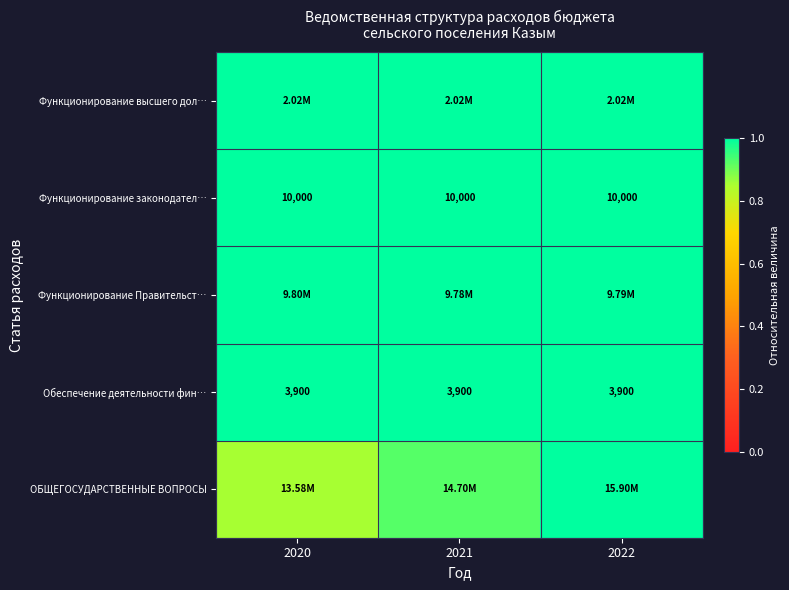

Which series changed the most between 2020 and 2022?

ОБЩЕГОСУДАРСТВЕННЫЕ ВОПРОСЫ